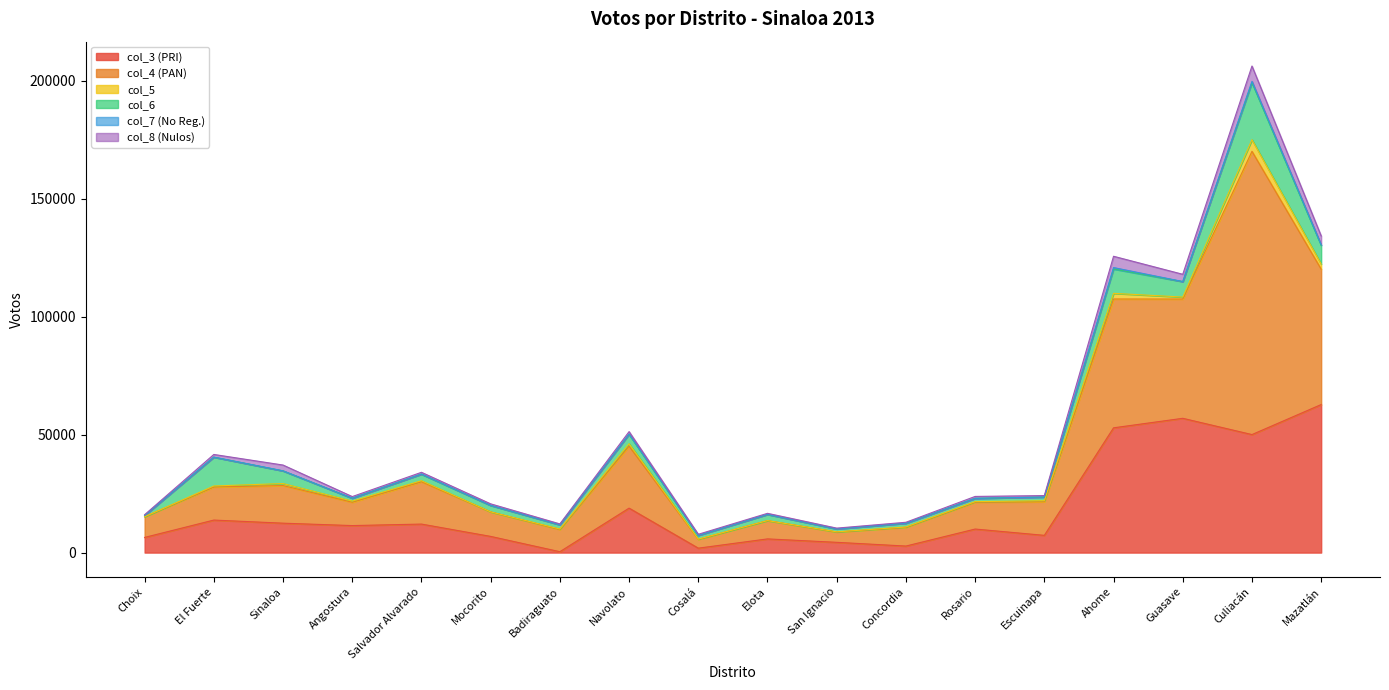

How many distinct data groups are displayed?

6